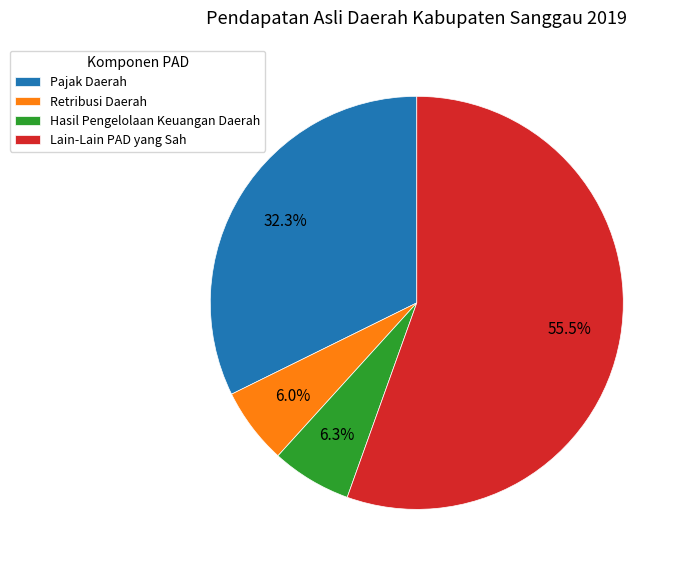

Is it true that Retribusi Daerah is 6% of the pie?

True